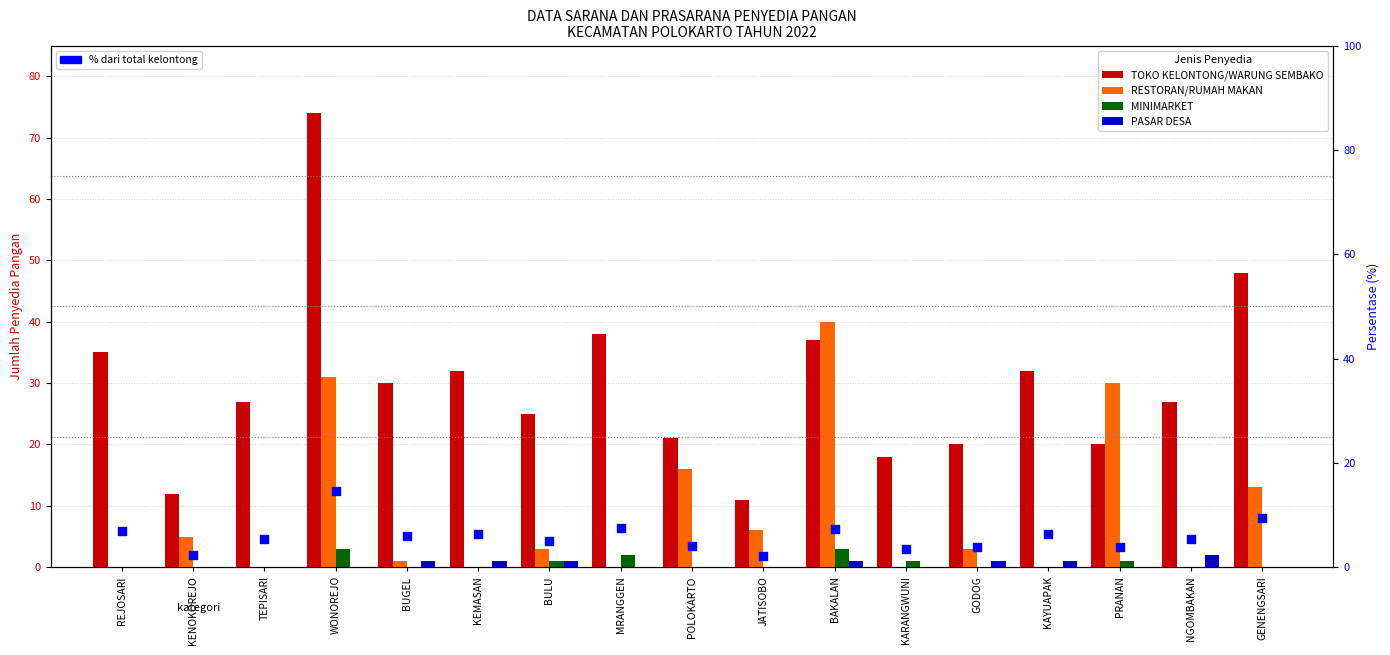

Which series contains the highest Y value?

TOKO KELONTONG/WARUNG SEMBAKO